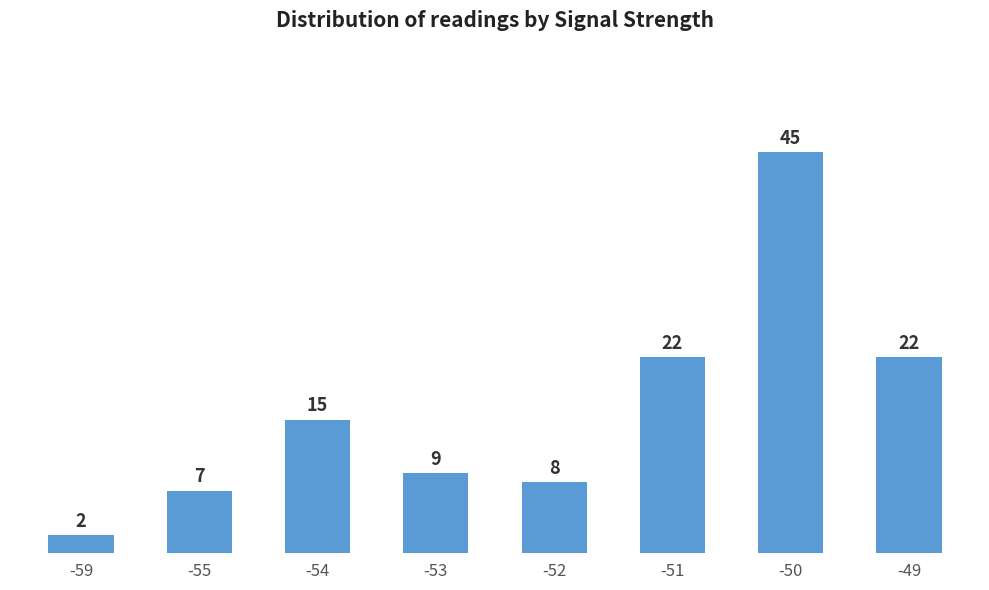

How many bars are there in total?

8